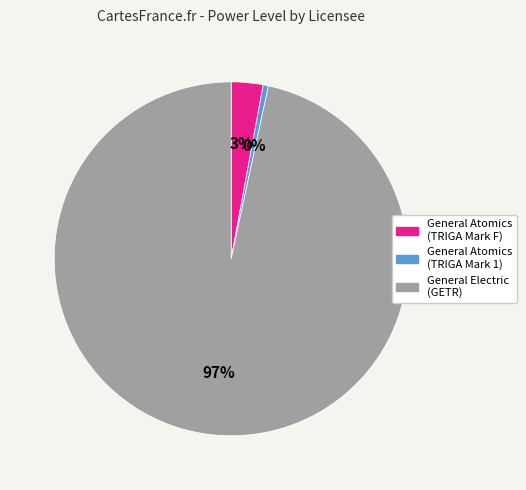

The General Atomics (TRIGA Mark 1) slice represents 0% of the pie. True or false?

True